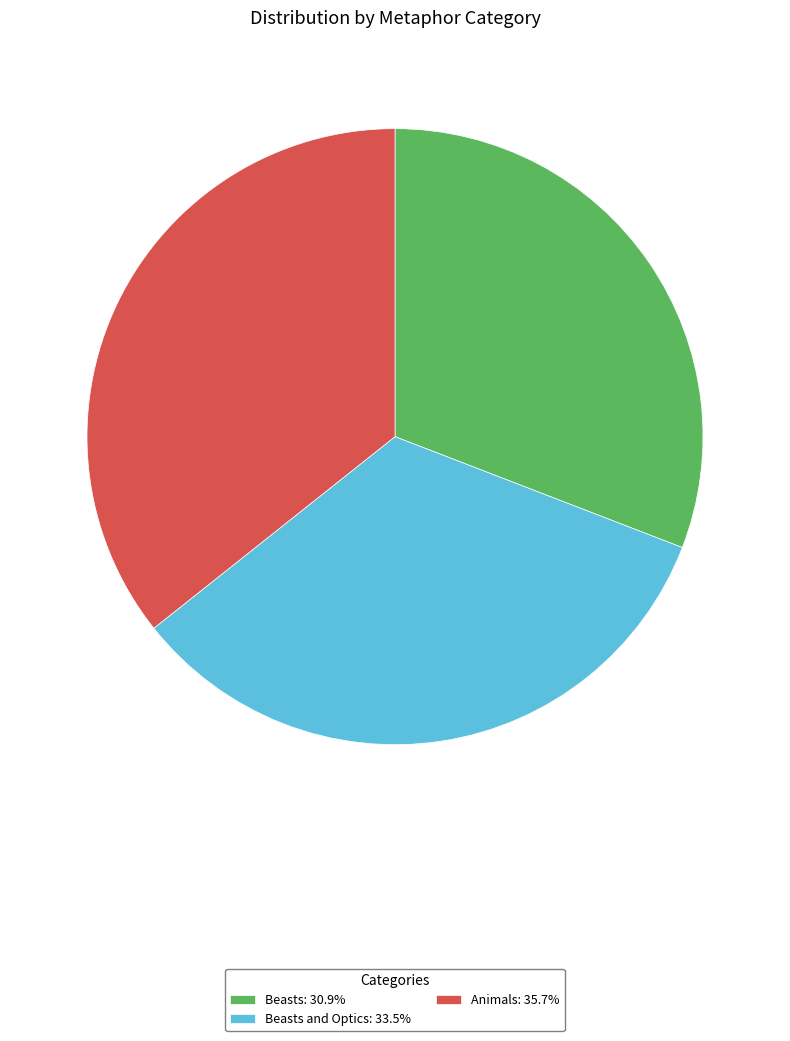

Do Beasts and Optics: 33.5% and Beasts: 30.9% together represent more than half of the pie?

Yes